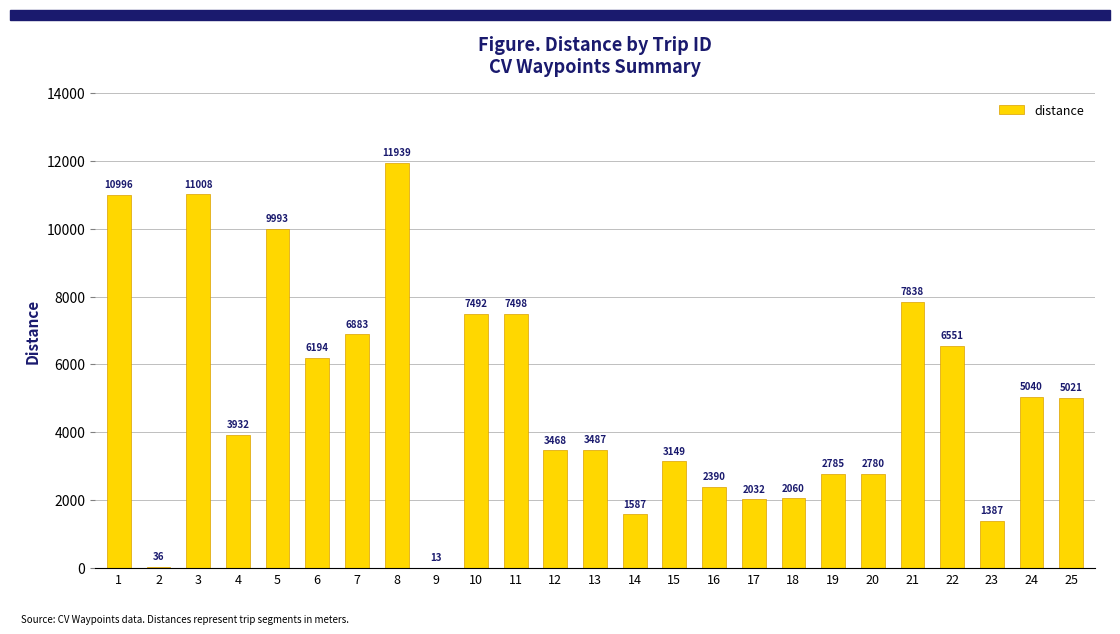

Which category has the highest value across all series?

8